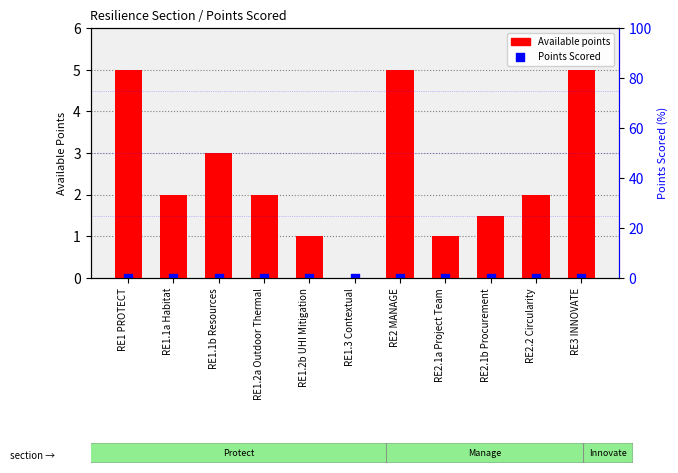

Which series reaches the maximum Y coordinate?

Available points